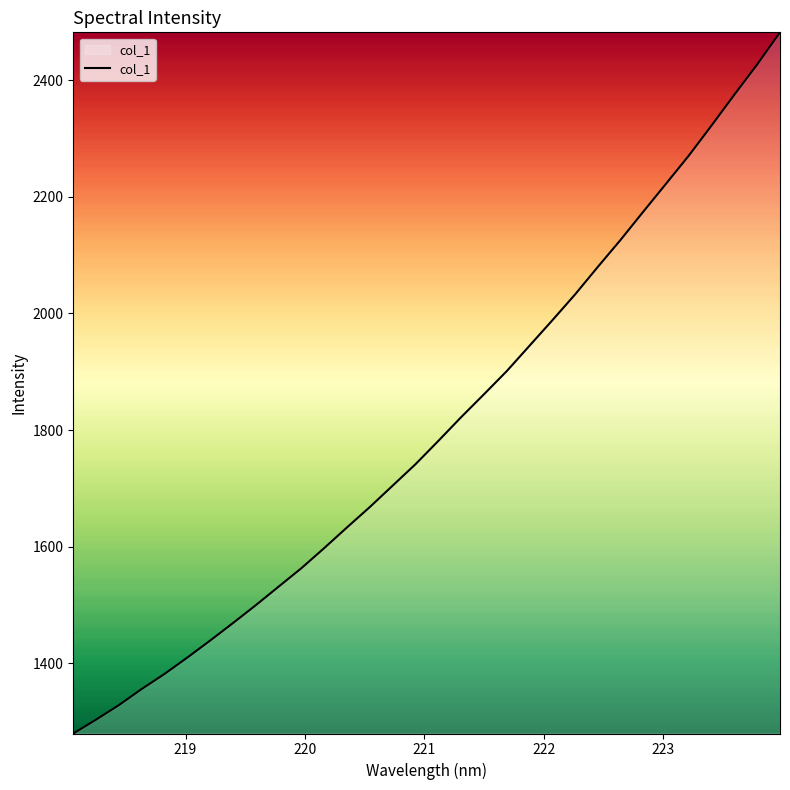

What is the maximum value shown in the chart?

2482.4